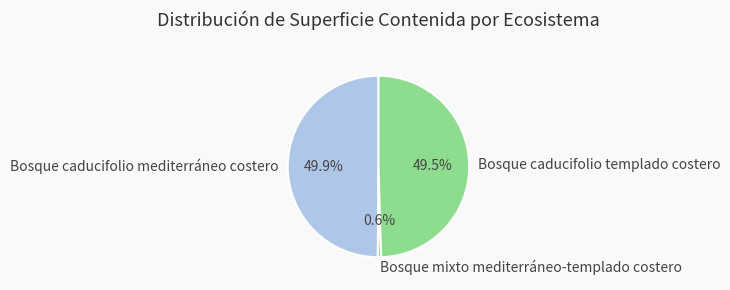

Which slice is the smallest?

Bosque mixto mediterráneo-templado costero